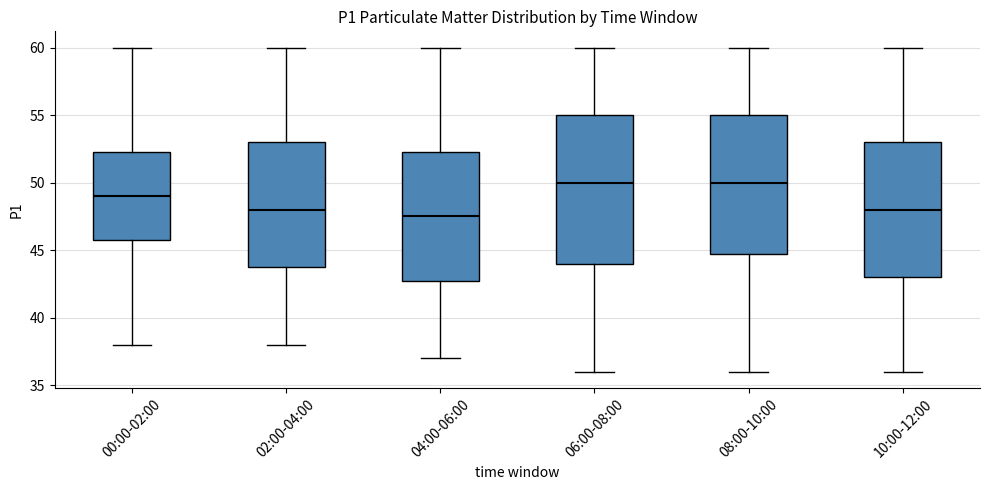

Reading left to right, transcribe this box plot: for each box, give where its median line is, the range the box spans, and where its two whiskers end, as read against the y-axis. The values are not printed on the chart, so give them approximately, as read against the axis.

00:00-02:00: median 49.0, box 46.0 to 52.5, whiskers 38.0 to 60.0
02:00-04:00: median 48.0, box 44.0 to 53.0, whiskers 38.0 to 60.0
04:00-06:00: median 47.5, box 43.0 to 52.5, whiskers 37.0 to 60.0
06:00-08:00: median 50.0, box 44.0 to 55.0, whiskers 36.0 to 60.0
08:00-10:00: median 50.0, box 45.0 to 55.0, whiskers 36.0 to 60.0
10:00-12:00: median 48.0, box 43.0 to 53.0, whiskers 36.0 to 60.0